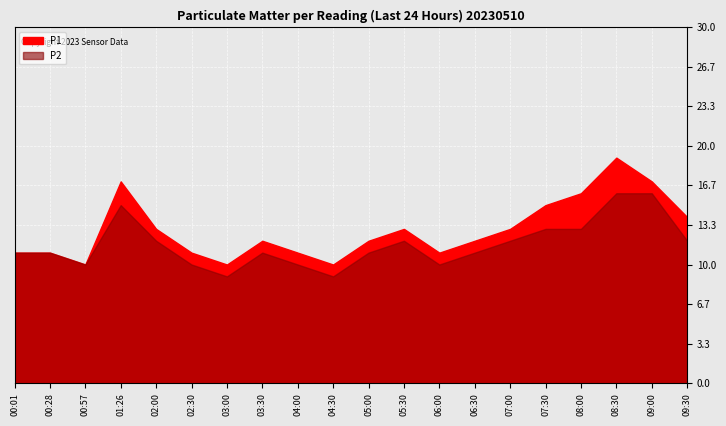

Which series has the largest total across all categories?

P1